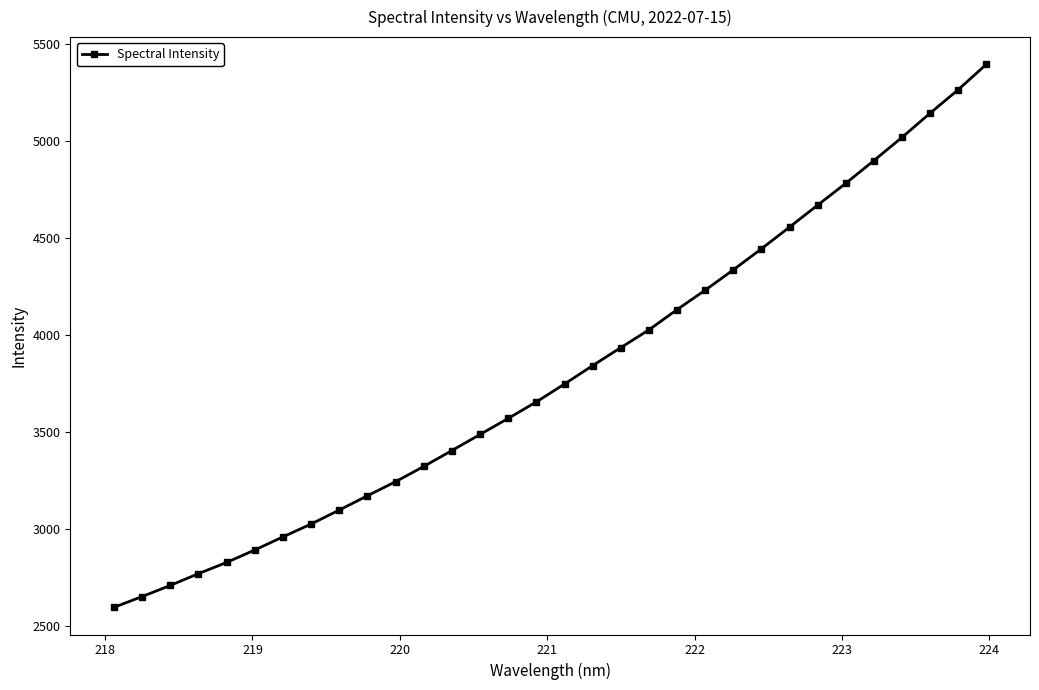

What is the difference between the second highest and minimum values?

2667.5